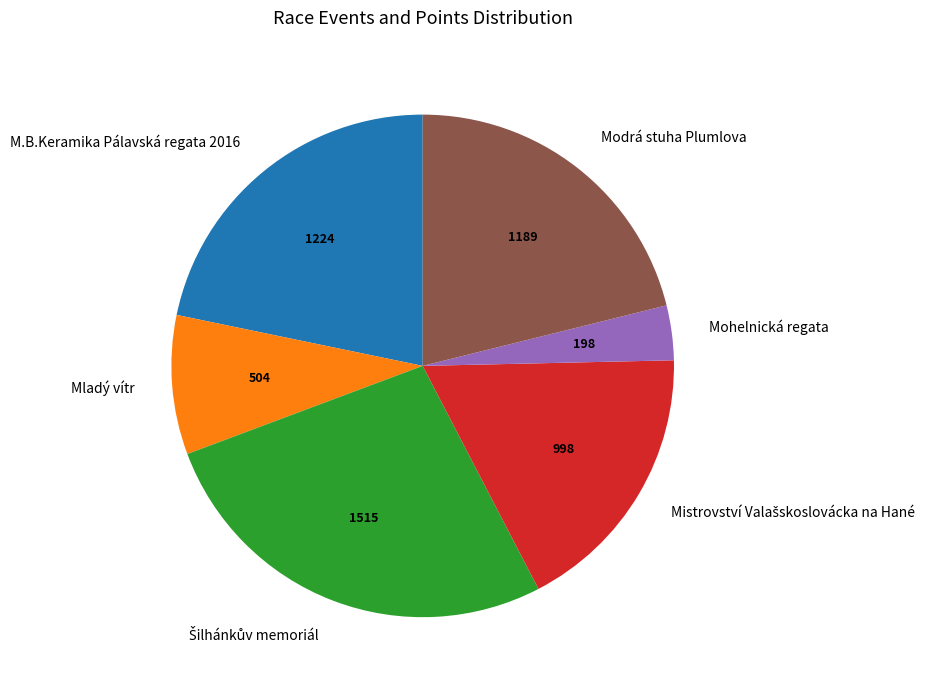

What is the smallest slice in the pie chart?

Mohelnická regata